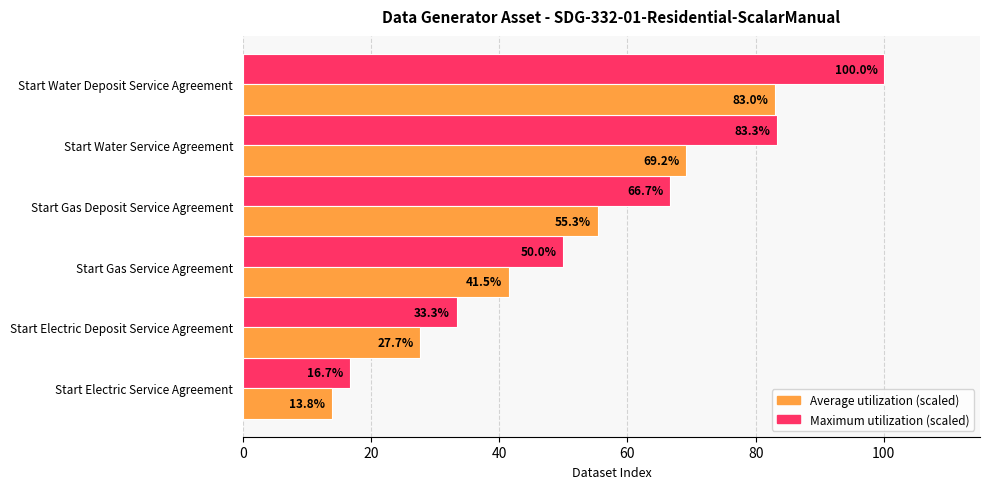

At which category is the sum across all series the highest?

Start Water Deposit Service Agreement